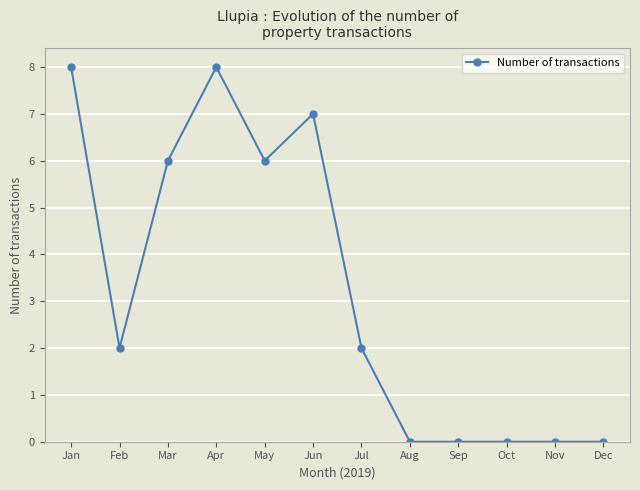

The chart shows a value of 1 at Feb. True or false?

False